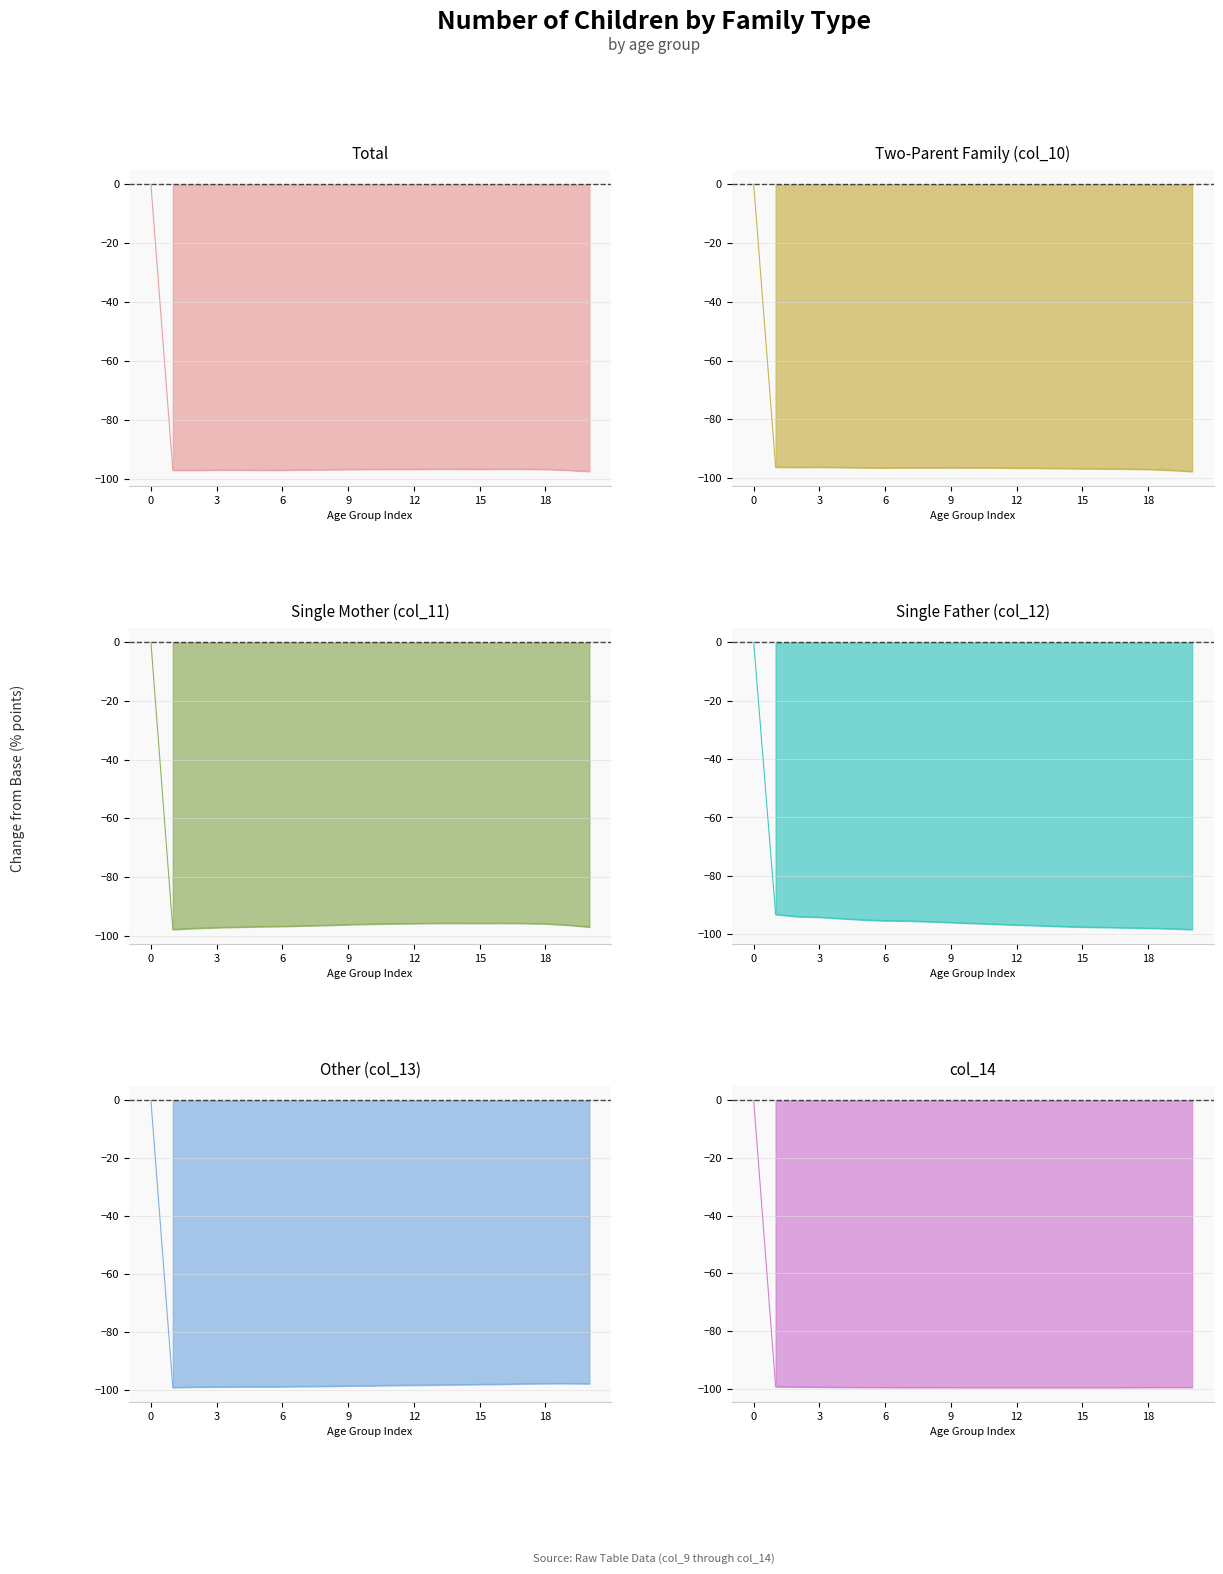

At 12, list the series in order from largest to smallest.

col_11 series, col_10 series, col_12 series, Total (col_9), col_13 series, col_14 series